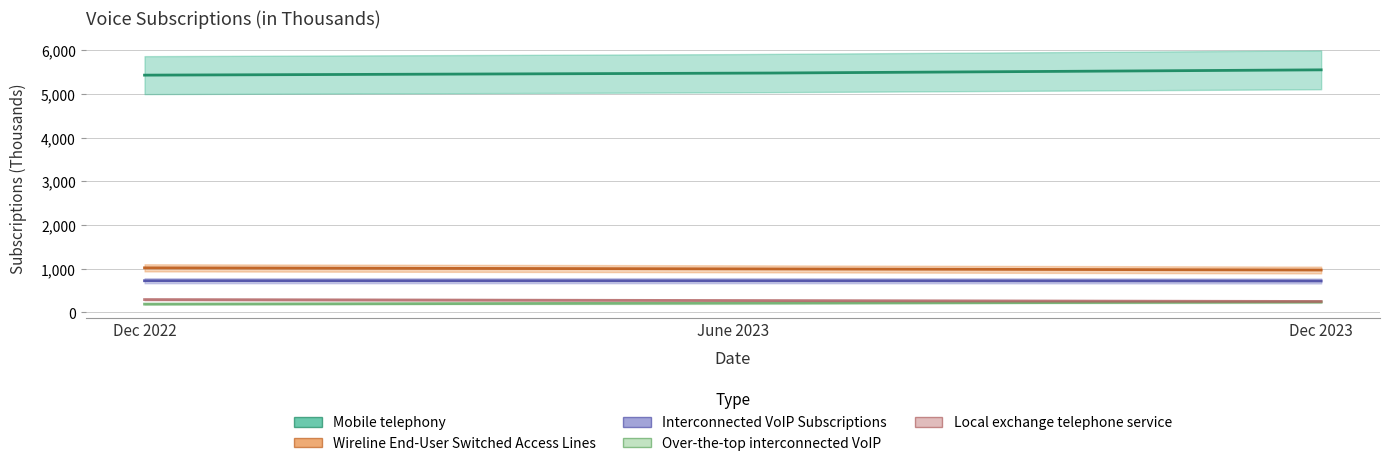

Rank the series at June 2023 from highest to lowest value.

Mobile telephony, Wireline End-User Switched Access Lines, Interconnected VoIP Subscriptions, Local exchange telephone service, Over-the-top interconnected VoIP